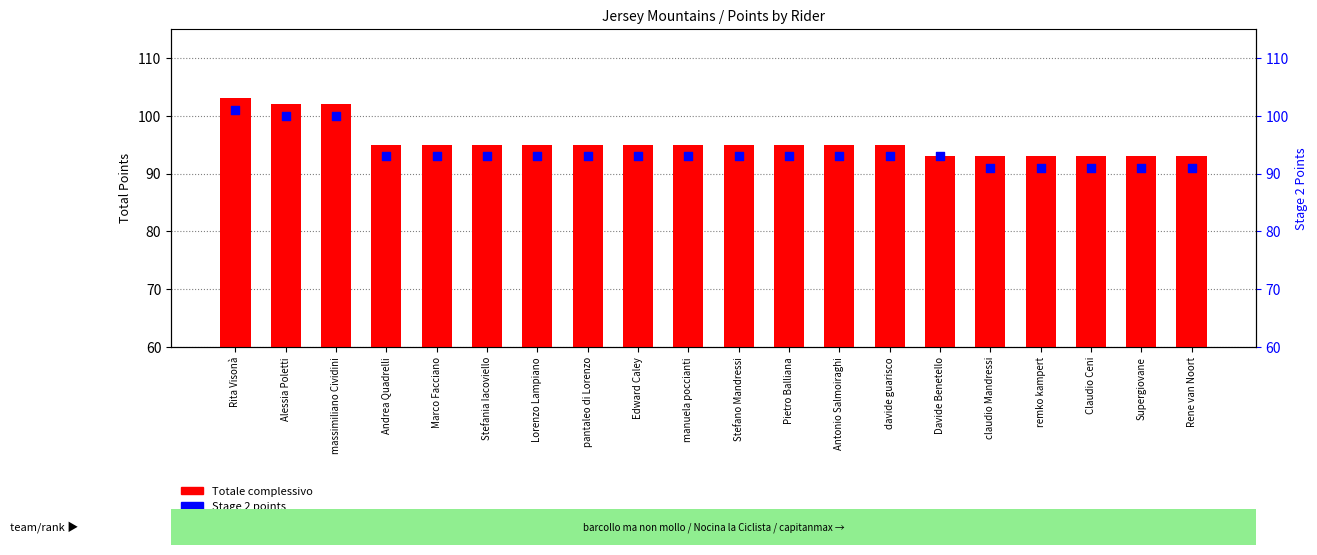

At which category is the sum across all series the highest?

Rita Visonà